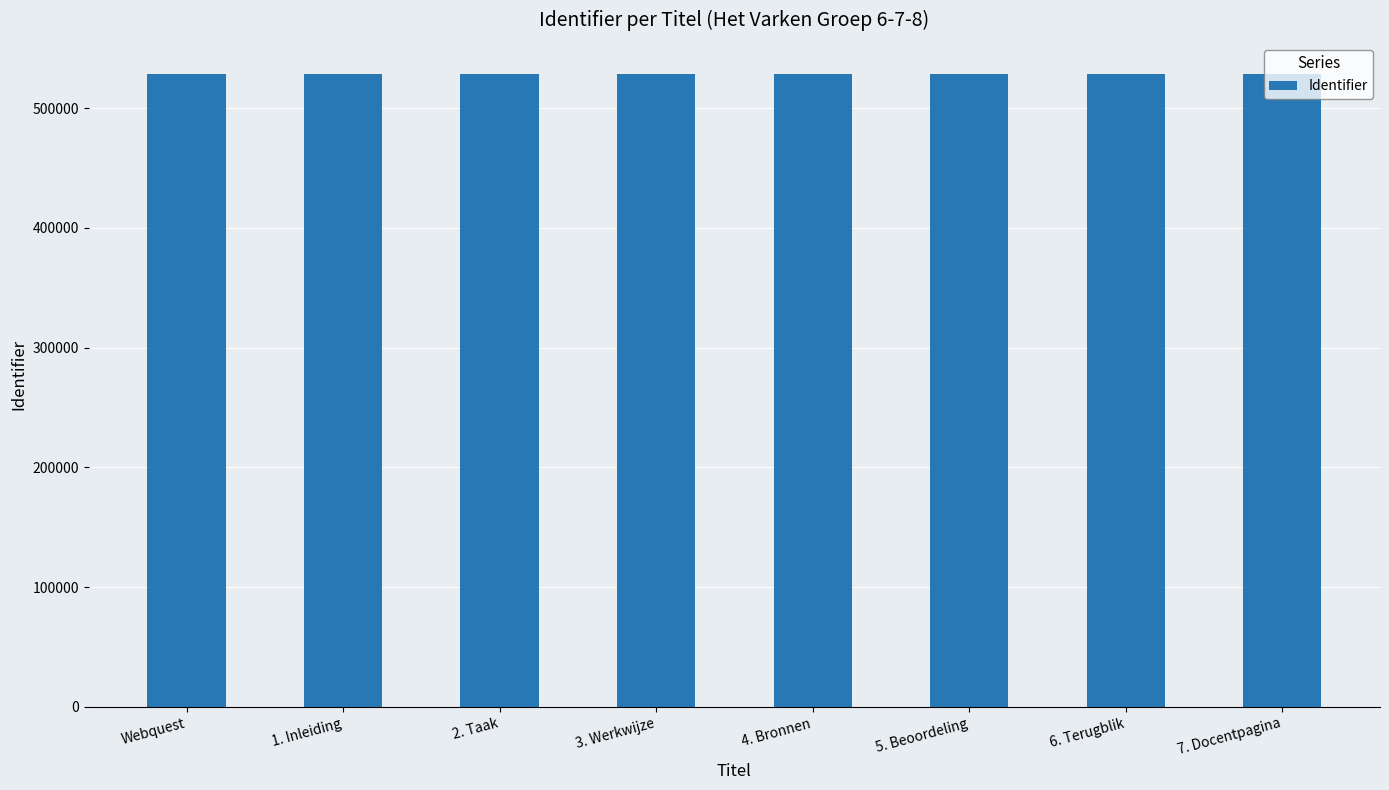

Approximately how many times larger is the value at 5. Beoordeling compared to 1. Inleiding?

1.0